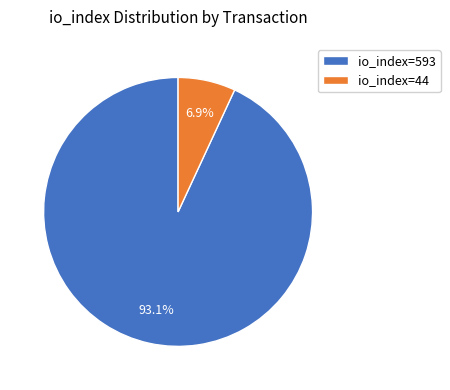

Which category accounts for the majority?

io_index=593